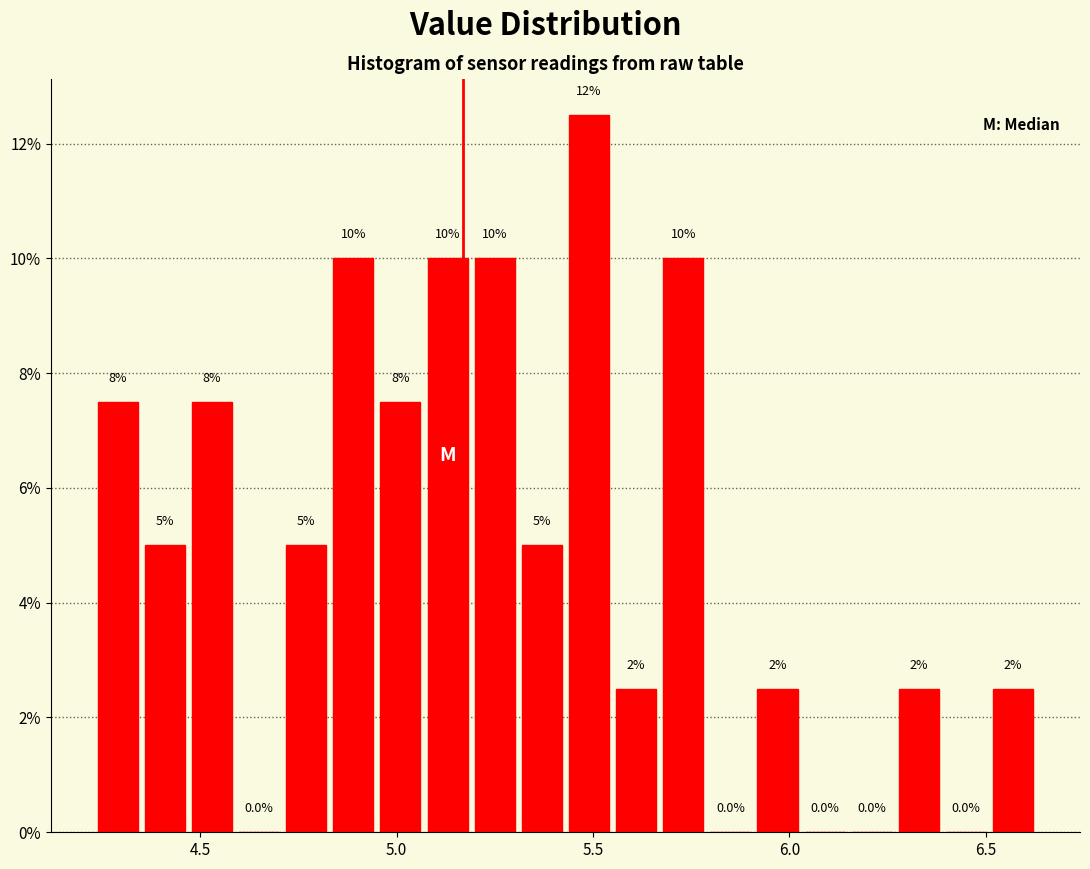

Read against the x-axis, roughly where is the centre of the tallest bar?

5.50